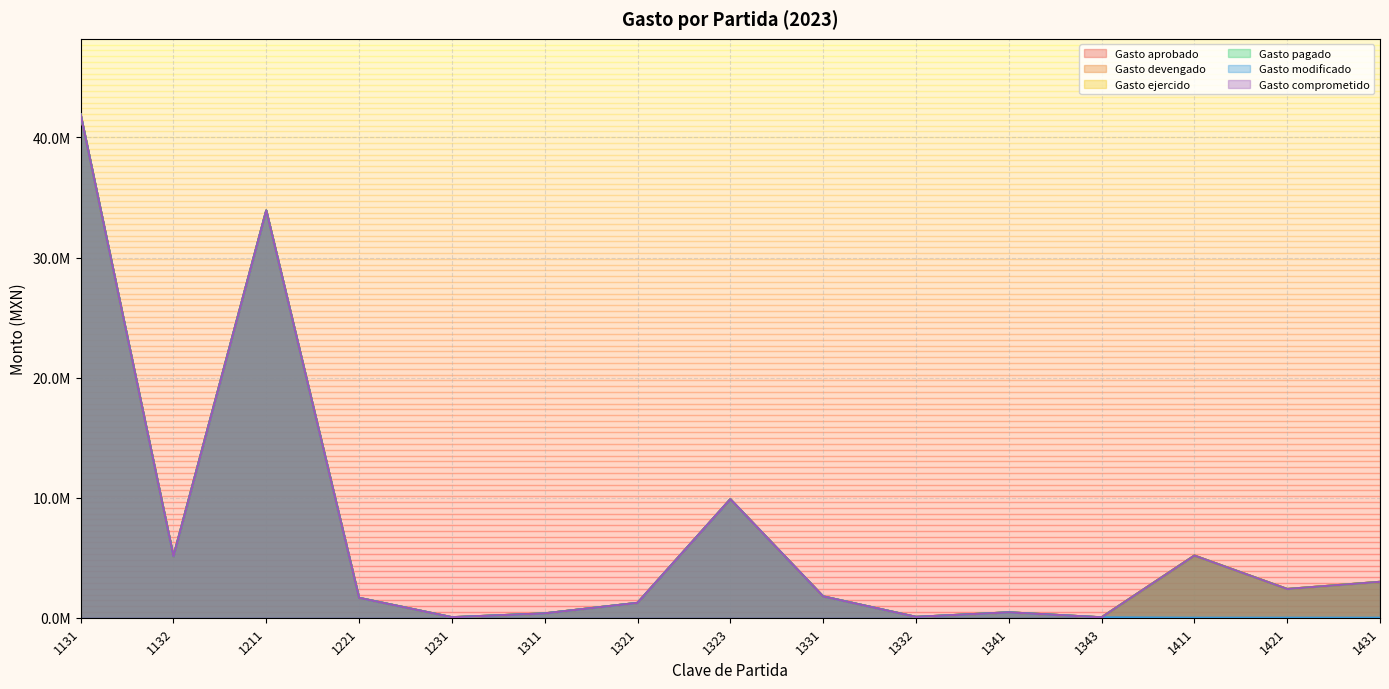

At which category is the sum across all series the highest?

1131